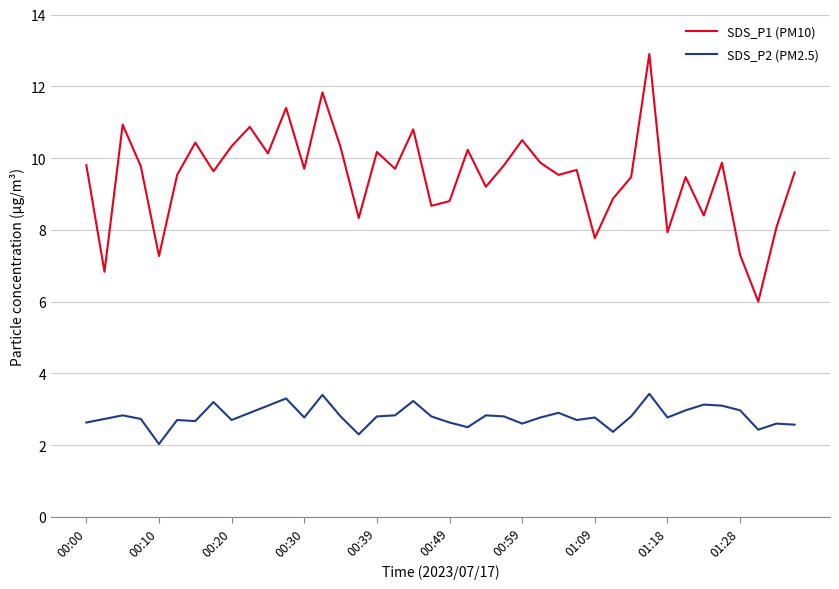

What is the maximum value shown in the chart?

12.9